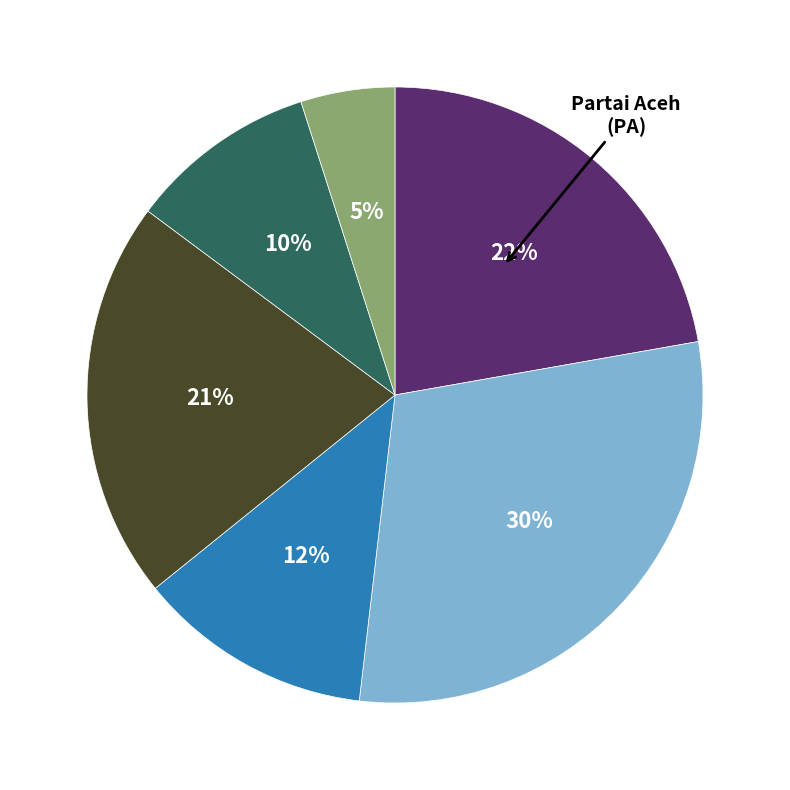

Is there a majority slice in this chart?

No